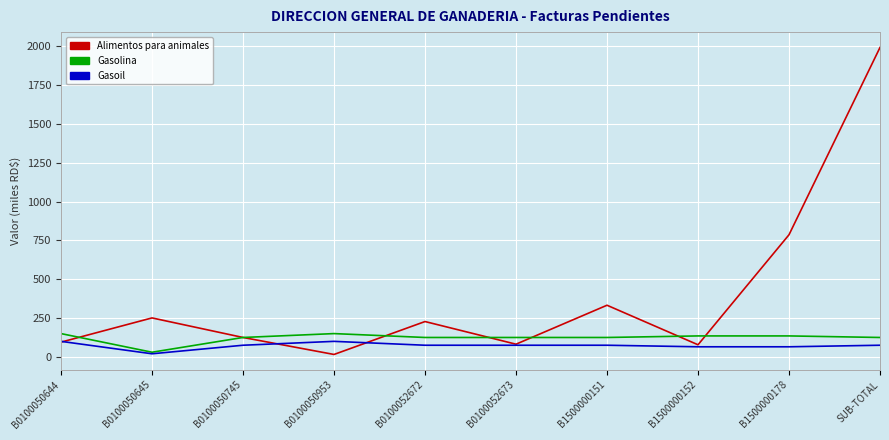

True or false: Gasolina has a value of 125.0 at SUB-TOTAL.

True